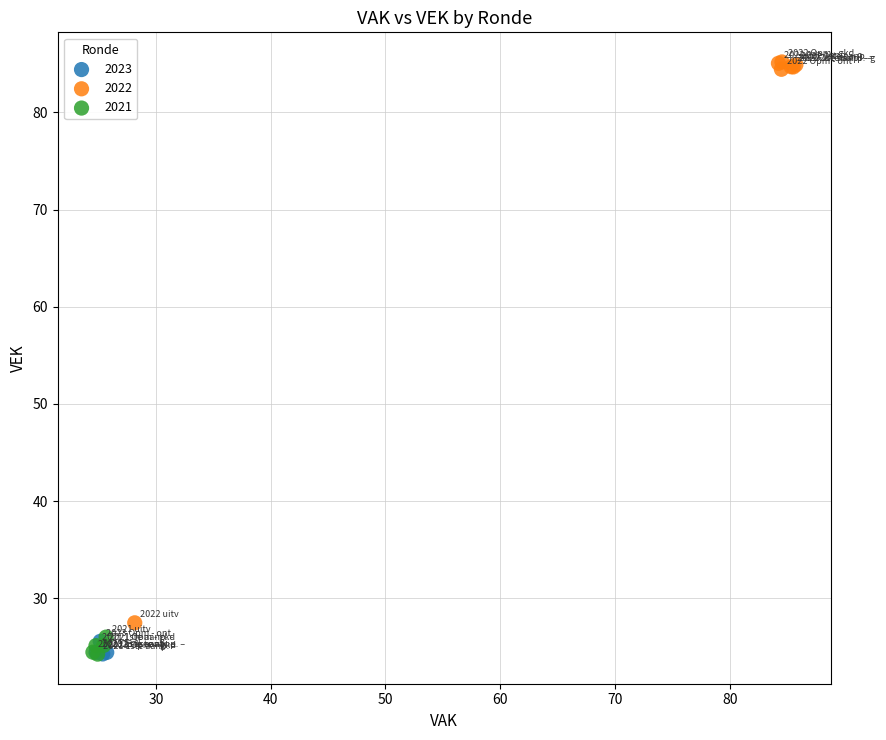

Which series contains the highest Y value?

2022